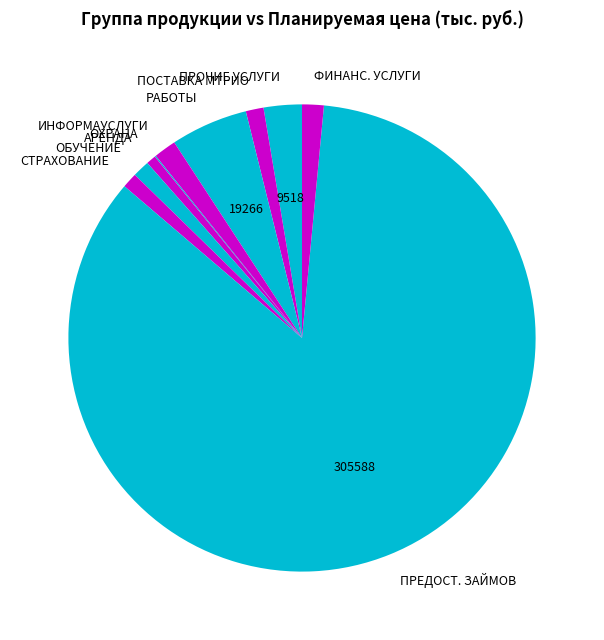

Is it true that ФИНАНС. УСЛУГИ is 1% of the pie?

True